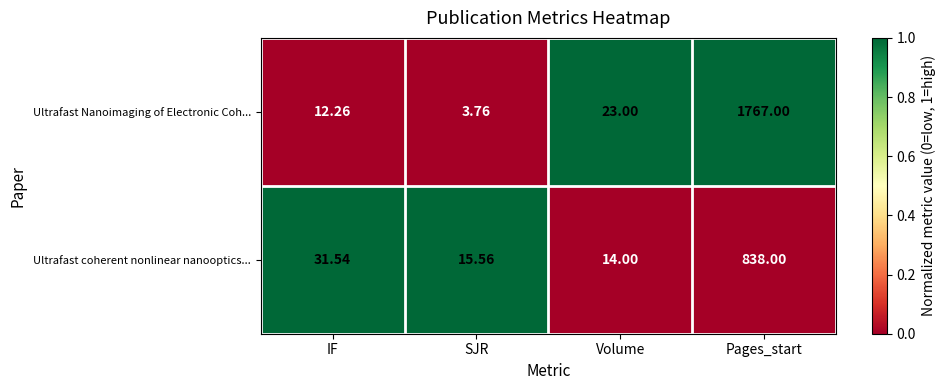

At which category does the chart reach its peak across all series?

Pages_start